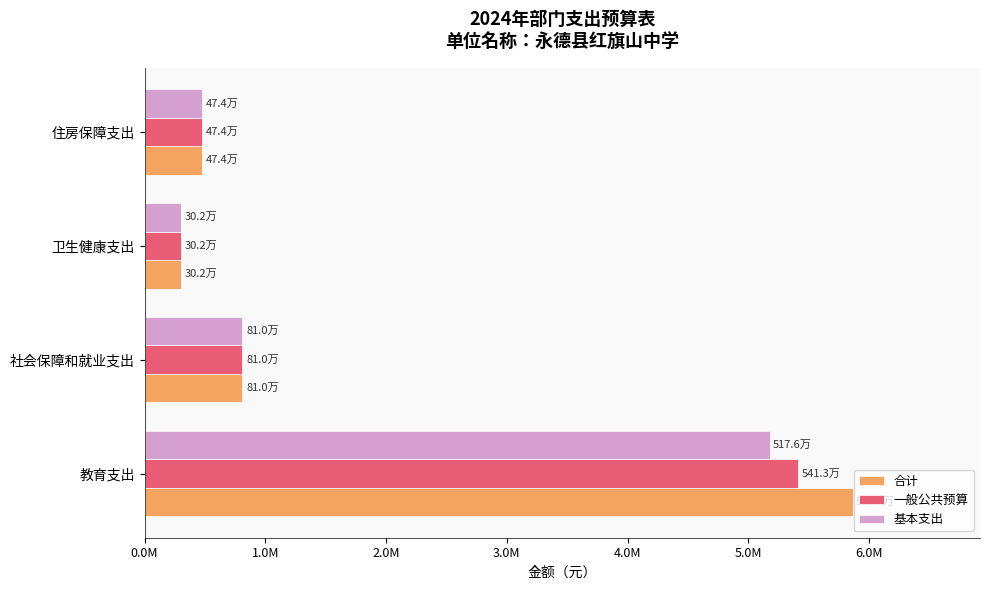

What are all the series names shown in the legend?

合计, 一般公共预算, 基本支出